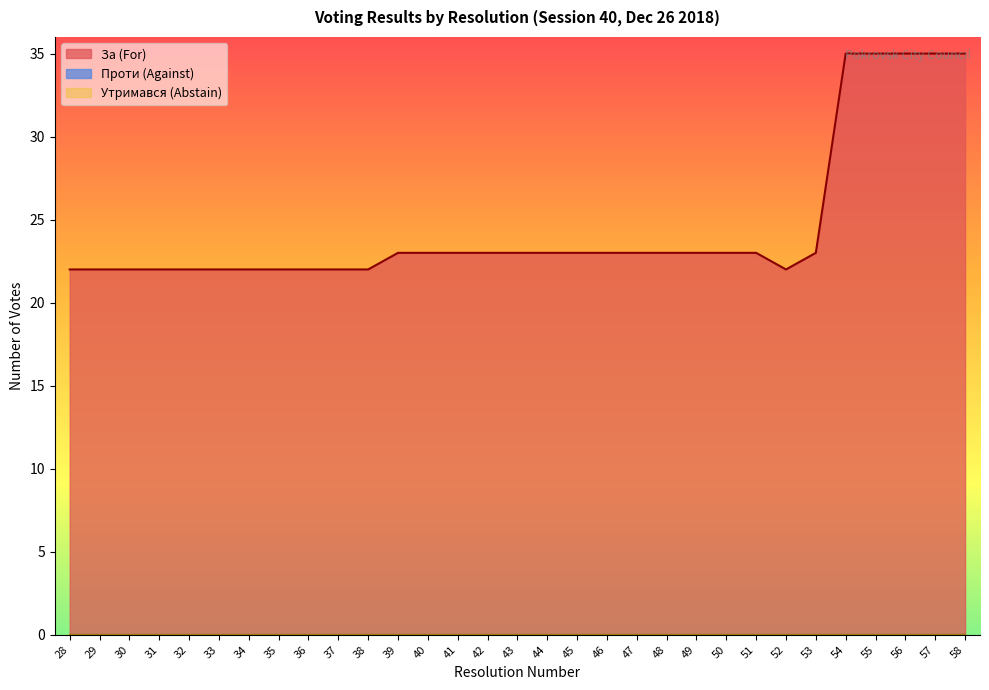

What is the minimum value for За line?

22